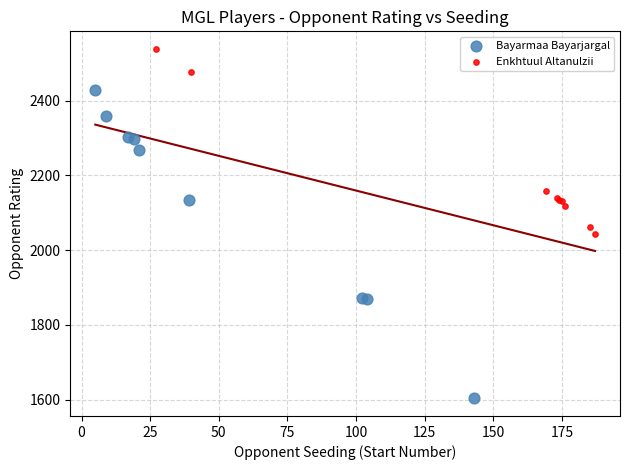

Which series has the widest spread of Y values?

Bayarmaa Bayarjargal